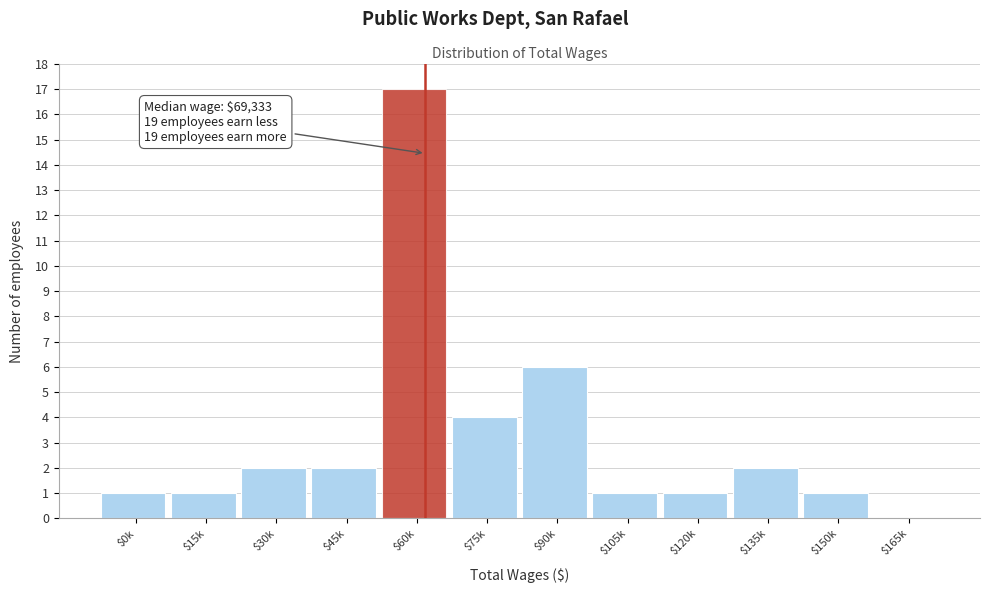

The chart shows a value of 1 at $135k. True or false?

False